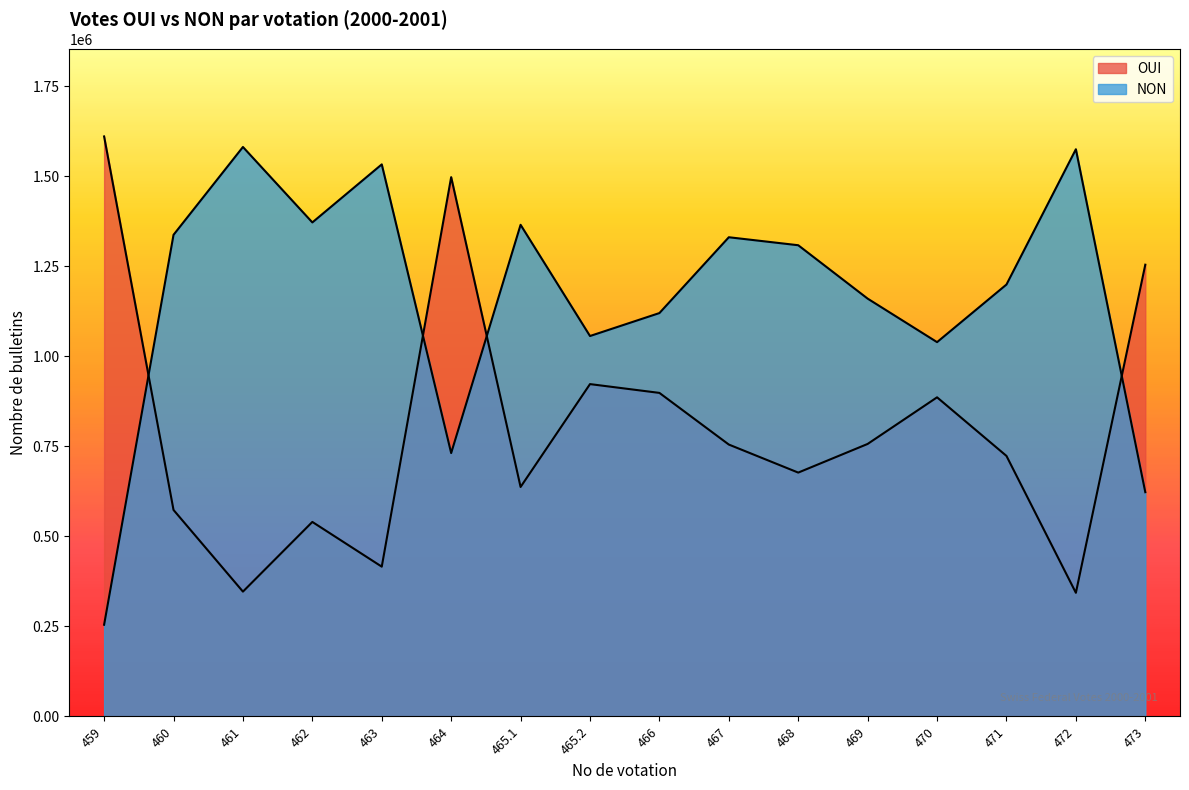

Which category has the highest value in the OUI series?

459